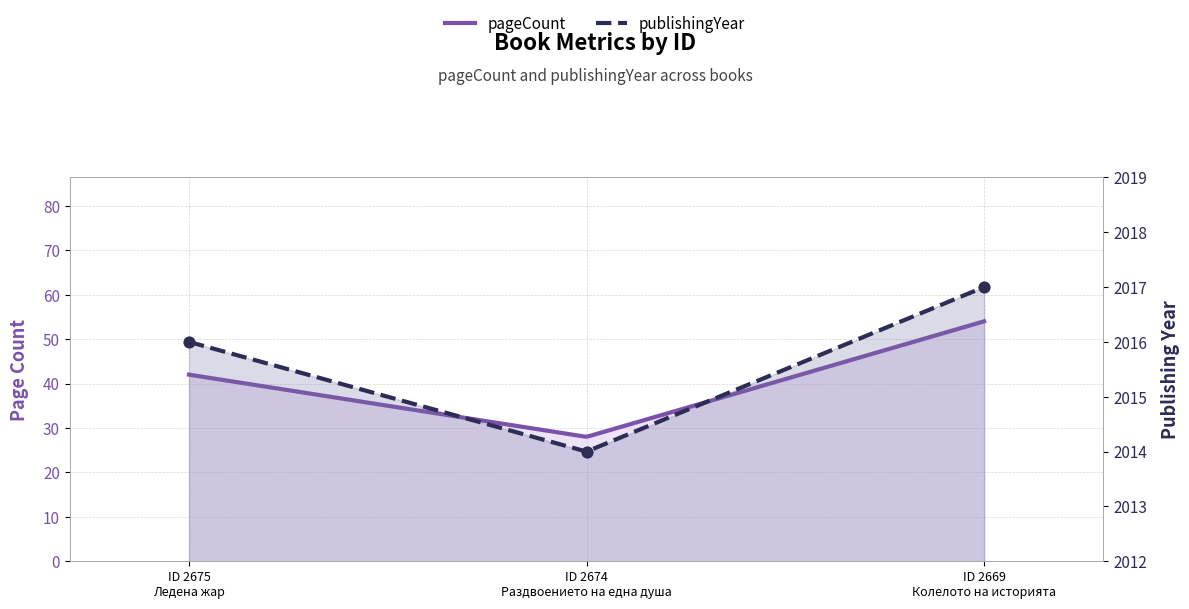

Which has a higher value, ID 2674 Раздвоението на една душа or ID 2675 Ледена жар?

ID 2675 Ледена жар